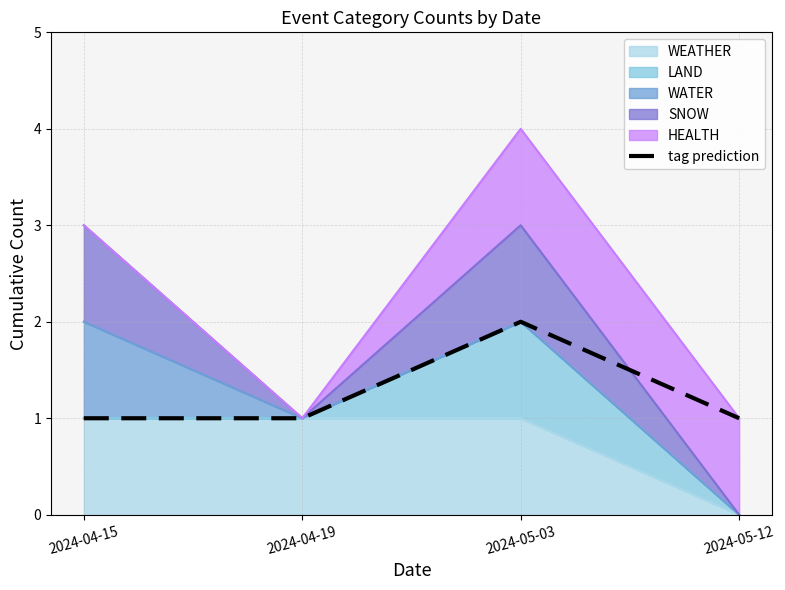

At which category does the chart reach its peak across all series?

2024-05-03